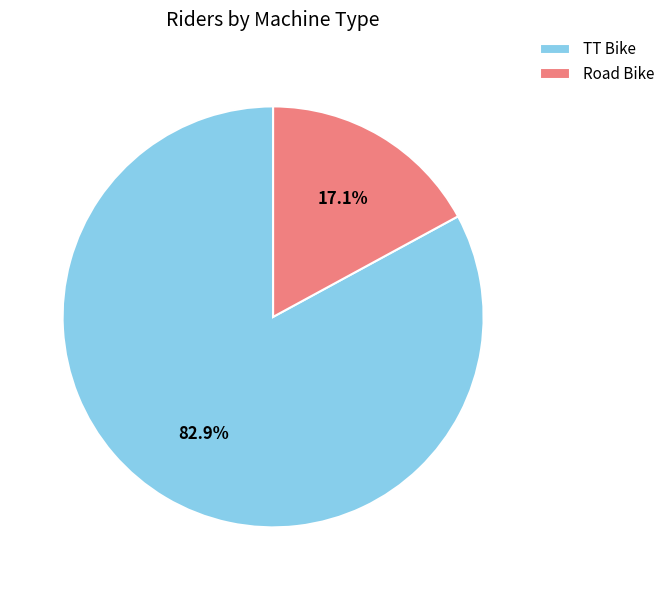

What percentage is NOT represented by Road Bike?

82.9%